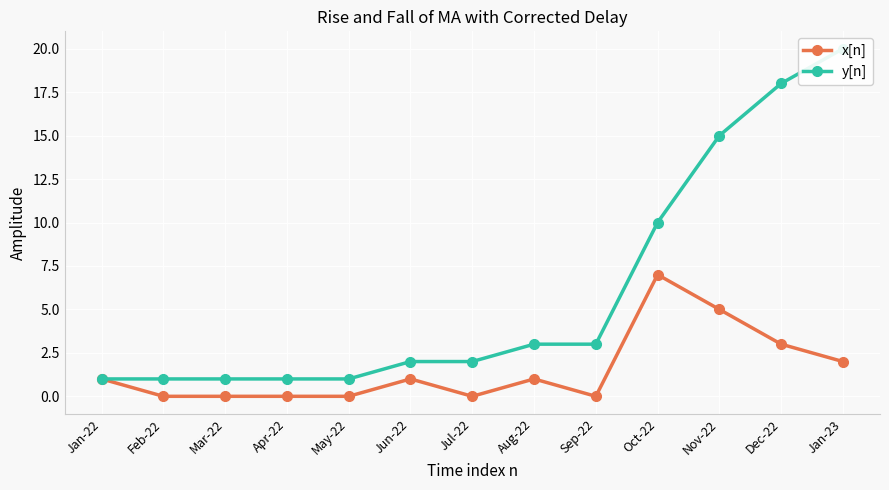

Count the x[n] values in the range 0 to 2.

10